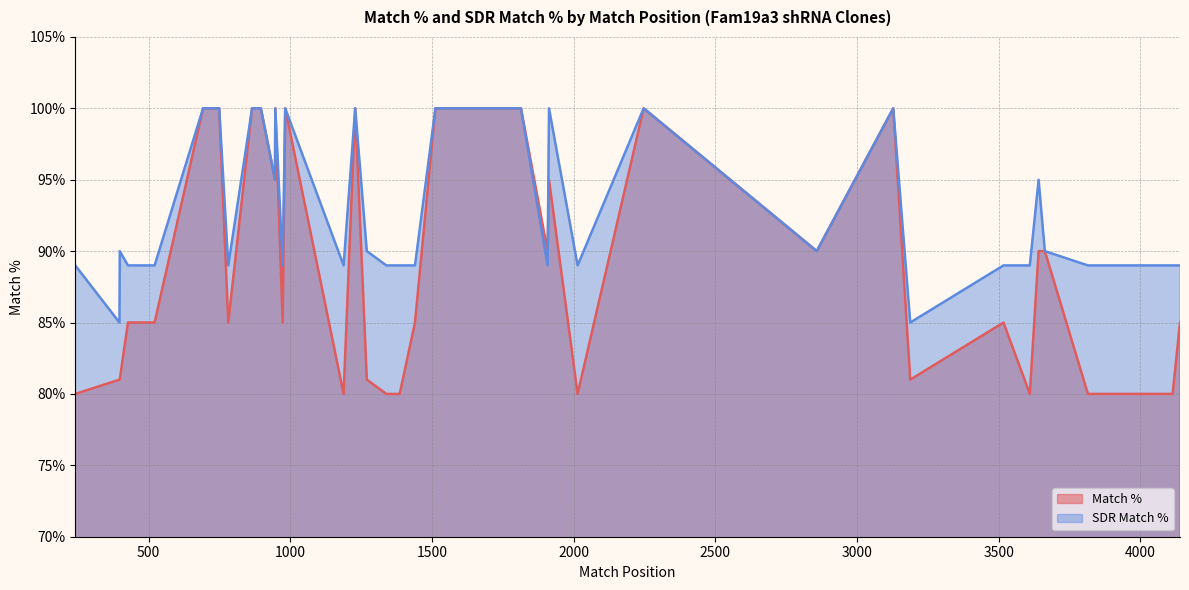

The value of Match % at 37 is 141. True or false?

False